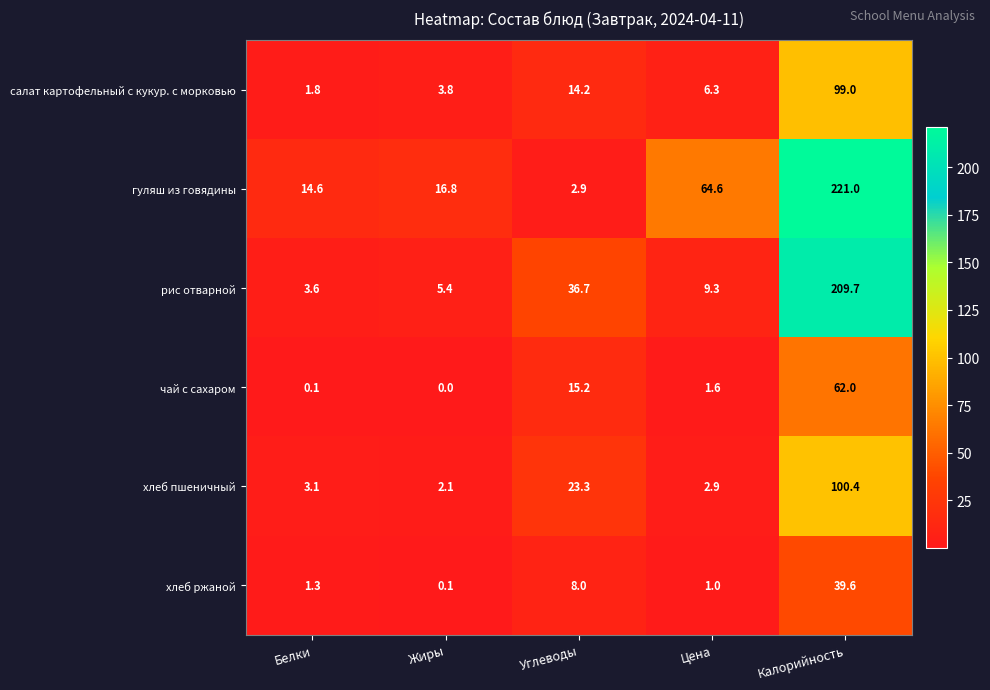

Rank the categories by рис отварной value from lowest to highest.

Белки, Жиры, Цена, Углеводы, Калорийность